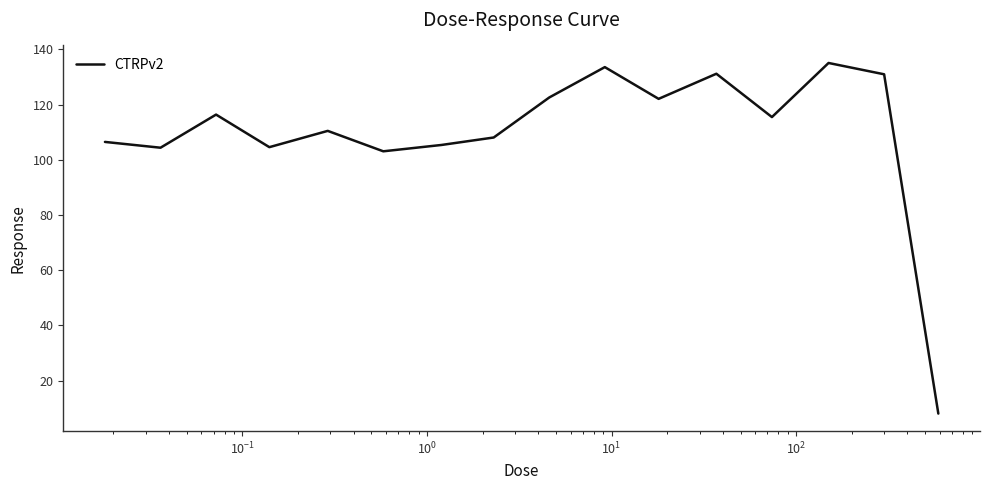

What is the minimum value shown in the chart?

8.1